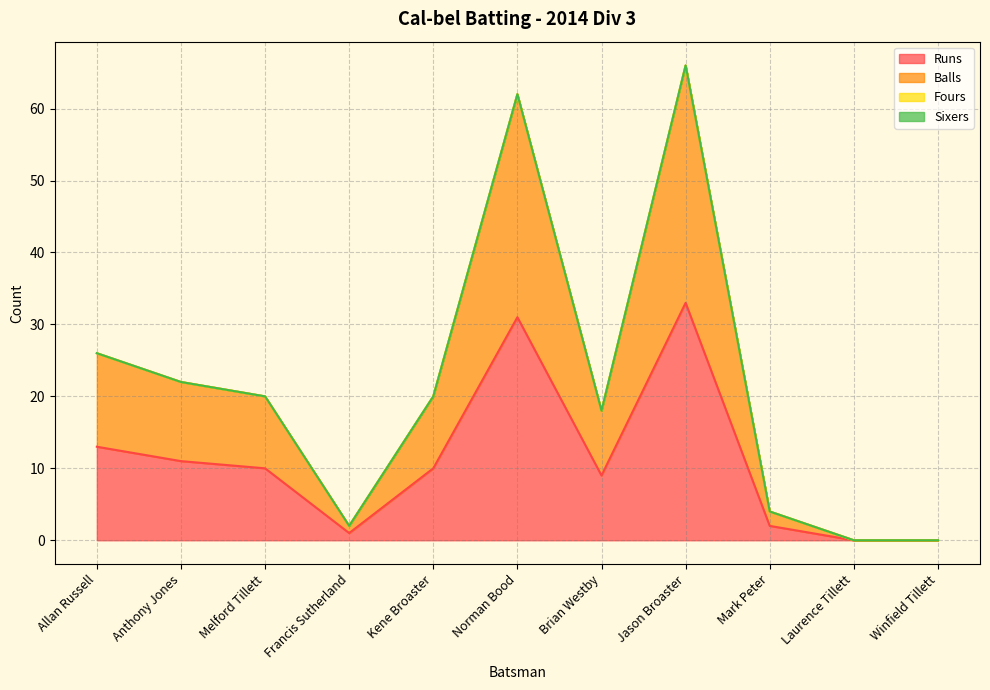

True or false: Runs and Balls intersect in this chart.

False